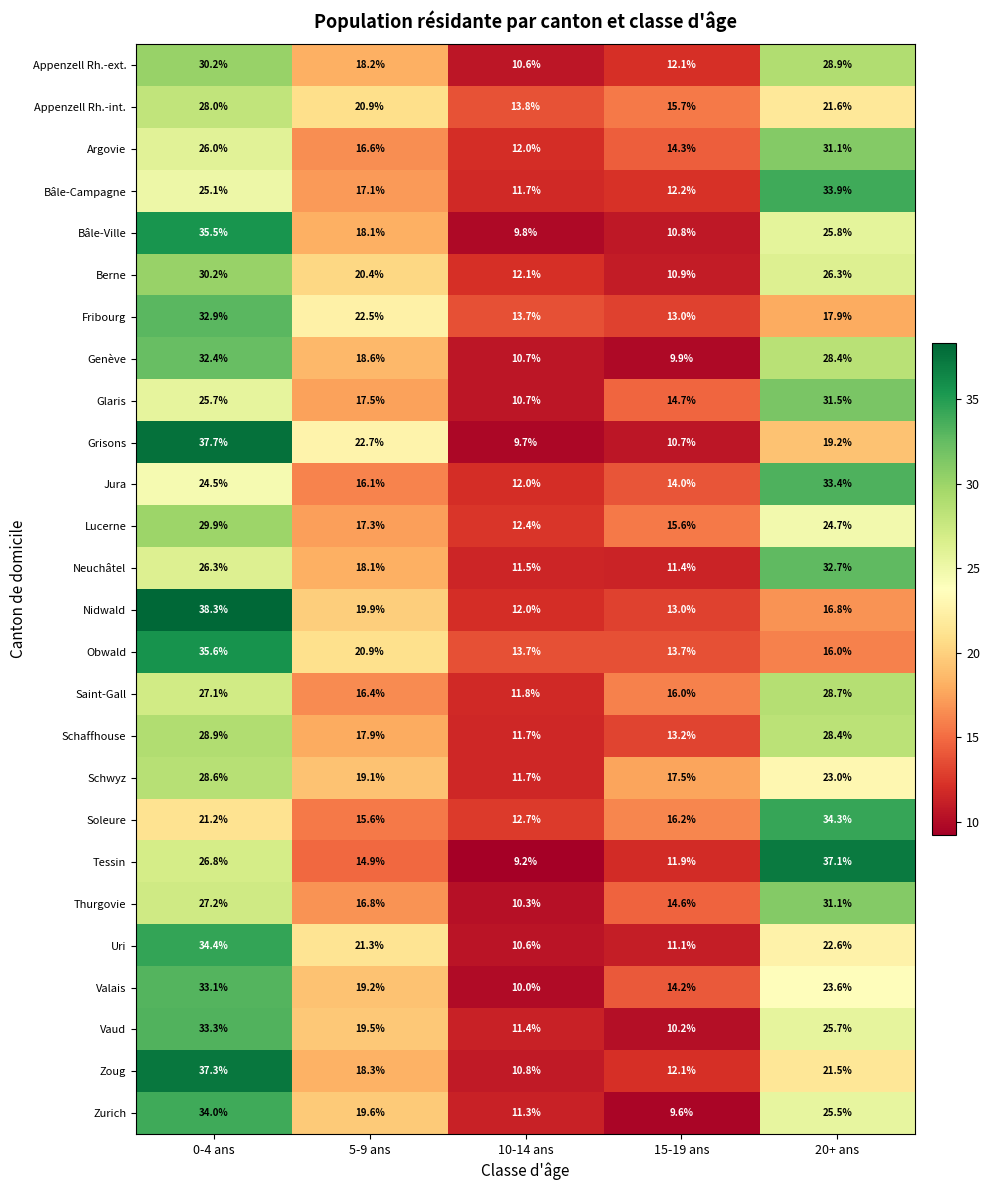

At which category is the sum across all series the highest?

0-4 ans